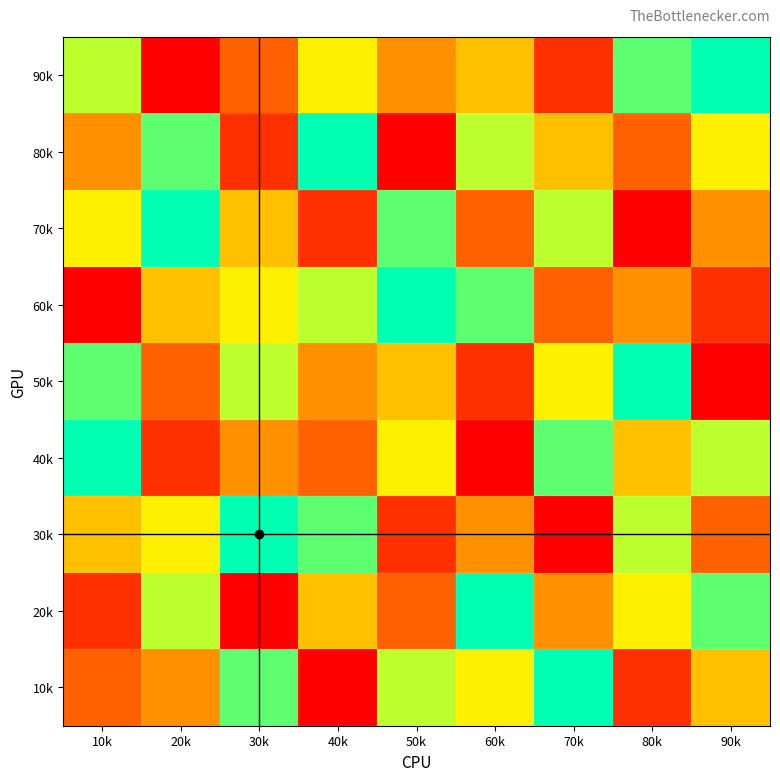

Reading right to left, what are all the values shown in this chart?

90k: 90k=9	80k=8	70k=2	60k=5	50k=4	40k=6	30k=3	20k=1	10k=7
80k: 90k=6	80k=3	70k=5	60k=7	50k=1	40k=9	30k=2	20k=8	10k=4
70k: 90k=4	80k=1	70k=7	60k=3	50k=8	40k=2	30k=5	20k=9	10k=6
60k: 90k=2	80k=4	70k=3	60k=8	50k=9	40k=7	30k=6	20k=5	10k=1
50k: 90k=1	80k=9	70k=6	60k=2	50k=5	40k=4	30k=7	20k=3	10k=8
40k: 90k=7	80k=5	70k=8	60k=1	50k=6	40k=3	30k=4	20k=2	10k=9
30k: 90k=3	80k=7	70k=1	60k=4	50k=2	40k=8	30k=9	20k=6	10k=5
20k: 90k=8	80k=6	70k=4	60k=9	50k=3	40k=5	30k=1	20k=7	10k=2
10k: 90k=5	80k=2	70k=9	60k=6	50k=7	40k=1	30k=8	20k=4	10k=3